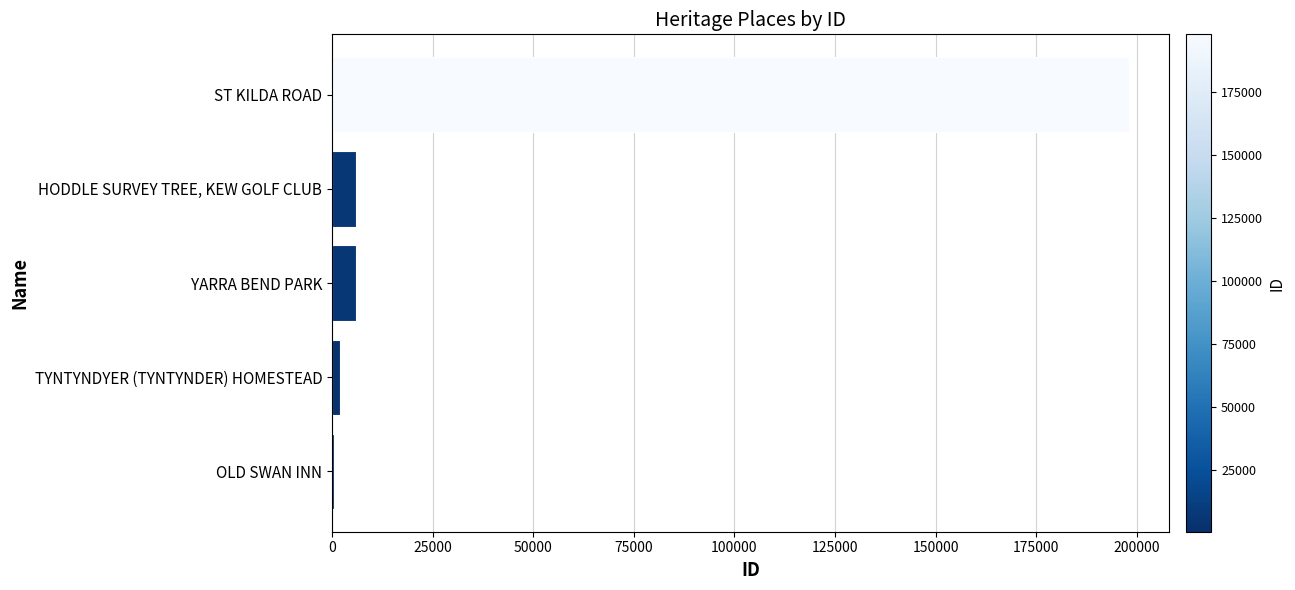

Are the bars horizontal?

Yes